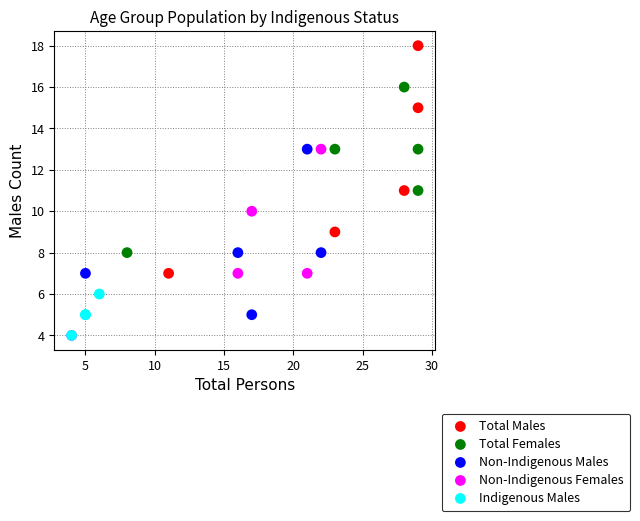

Which series has the widest spread of Y values?

Total Males